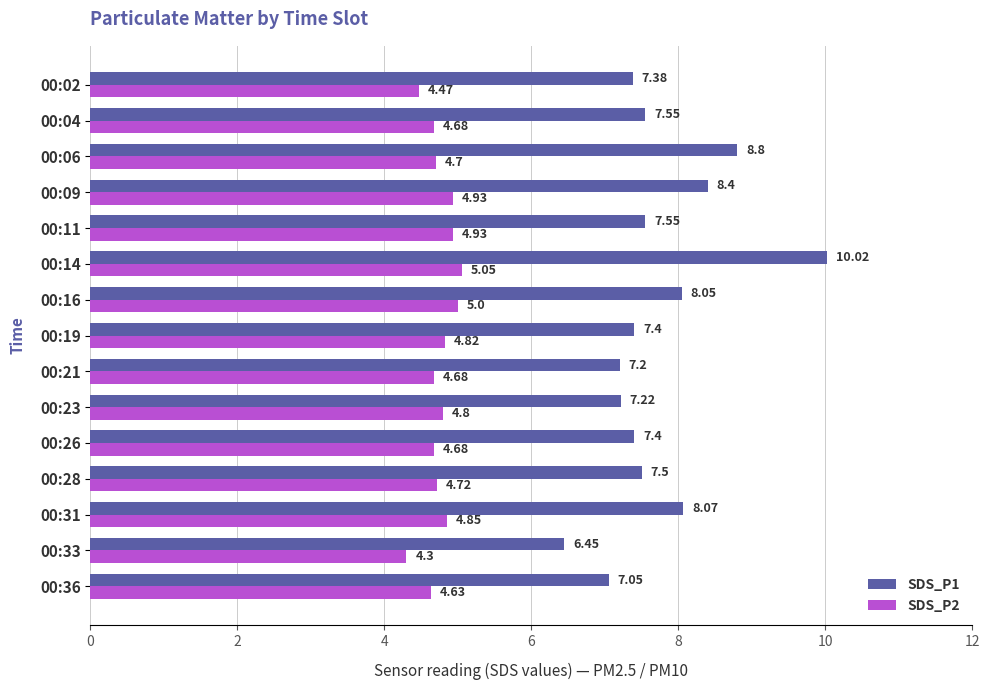

What is the sum of all SDS_P2 values?

71.2